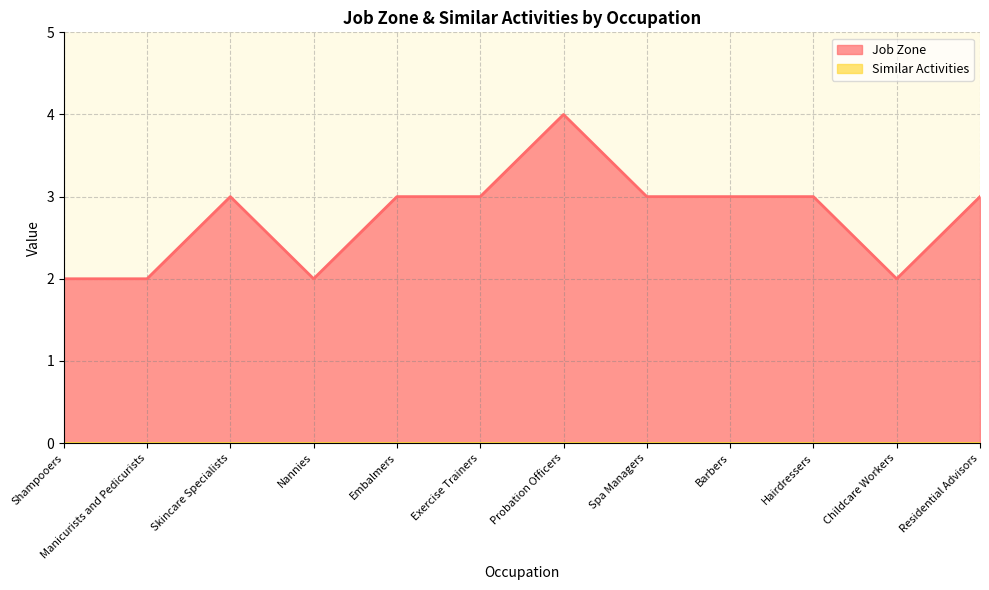

How many series are shown in this chart?

2